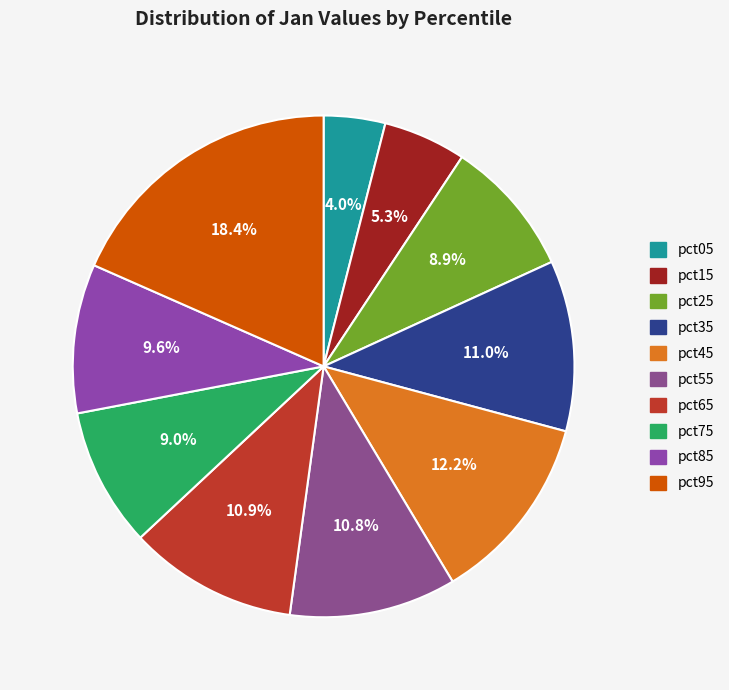

Count the number of slices in the pie.

10